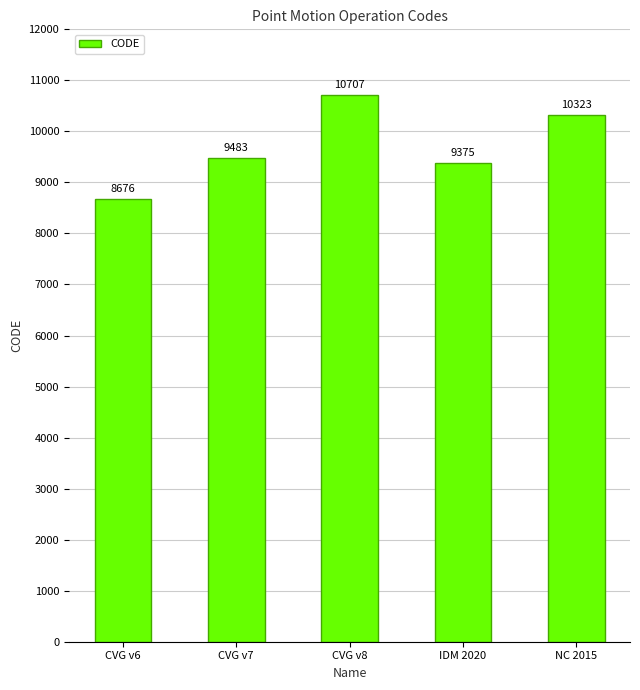

What is the change in value from IDM 2020 to NC 2015?

+948